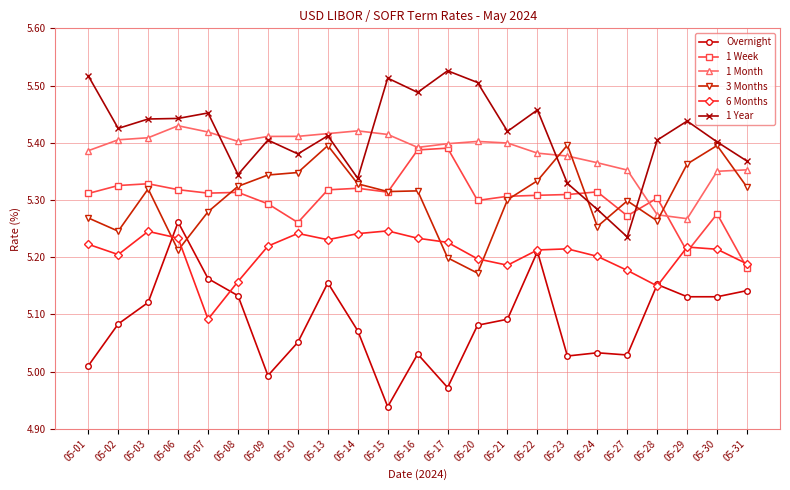

The Overnight series shows 8.5 at 05-16. True or false?

False